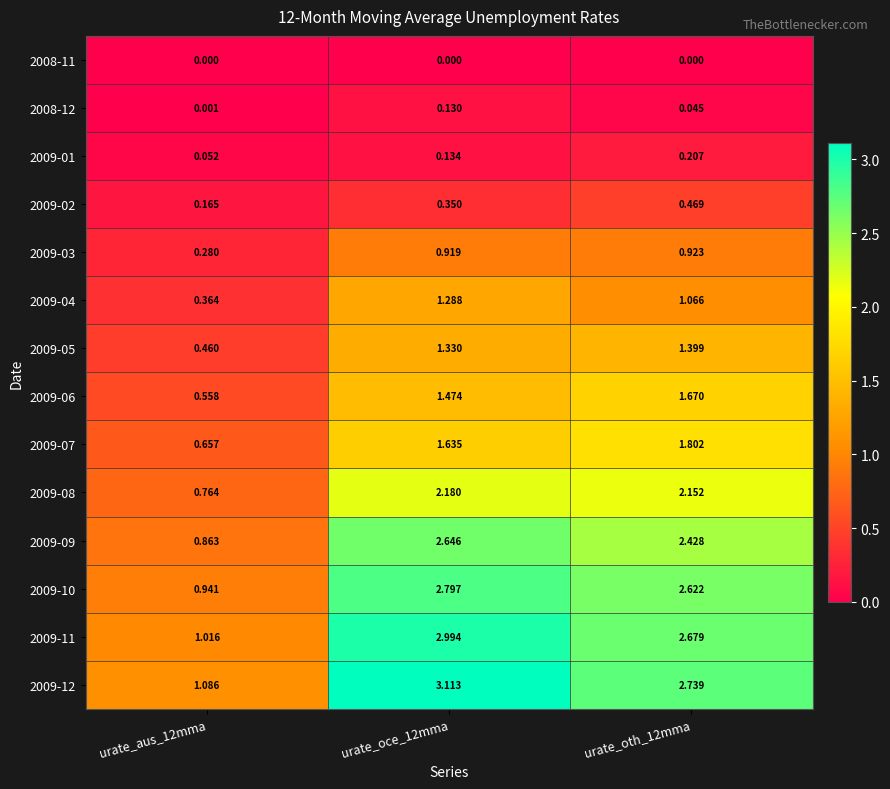

Is the value of 2008-12 at urate_oth_12mma greater than the value of 2009-11 at urate_oth_12mma?

No